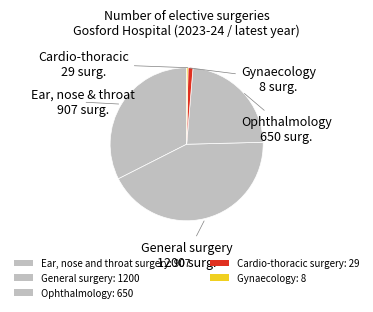

How many slices are in this pie chart?

5